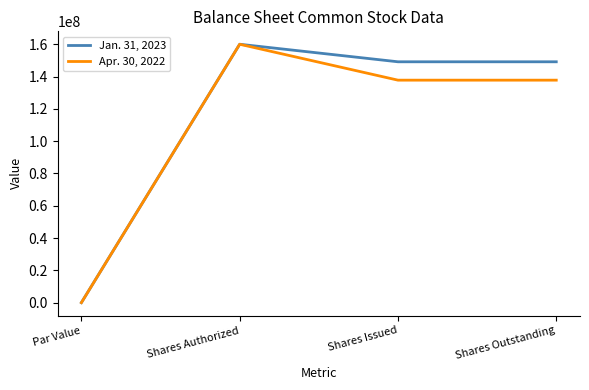

True or false: Apr. 30, 2022 has a value of 247005960 at Shares Issued.

False